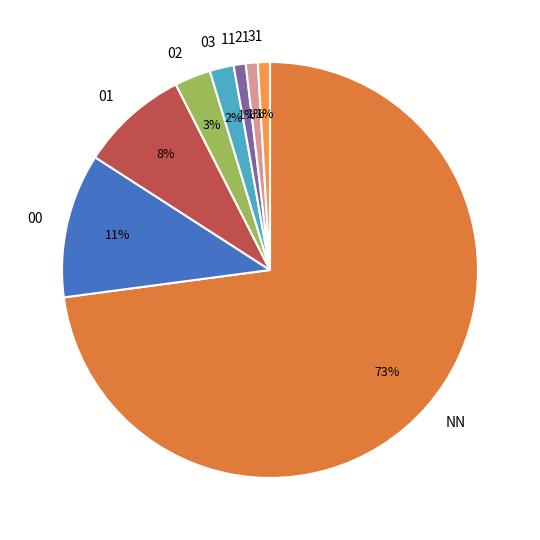

Does 01 account for over 50% of the chart?

No